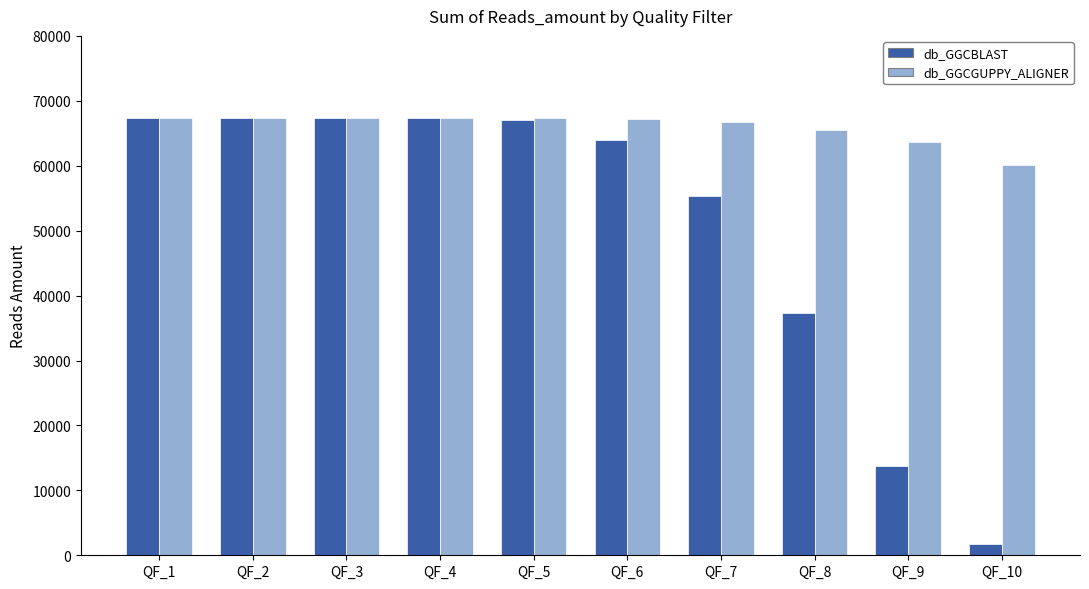

What is the value of the db_GGCBLAST bar at the 8th from the left?

37307